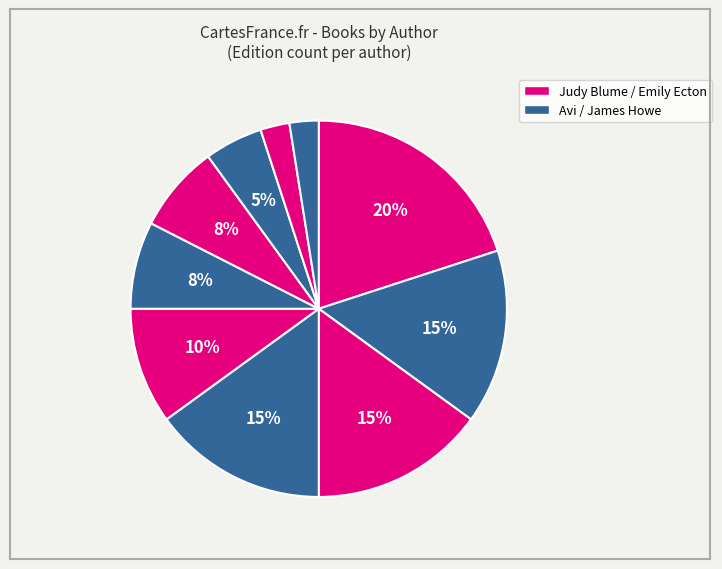

How many segments does this pie chart have?

10